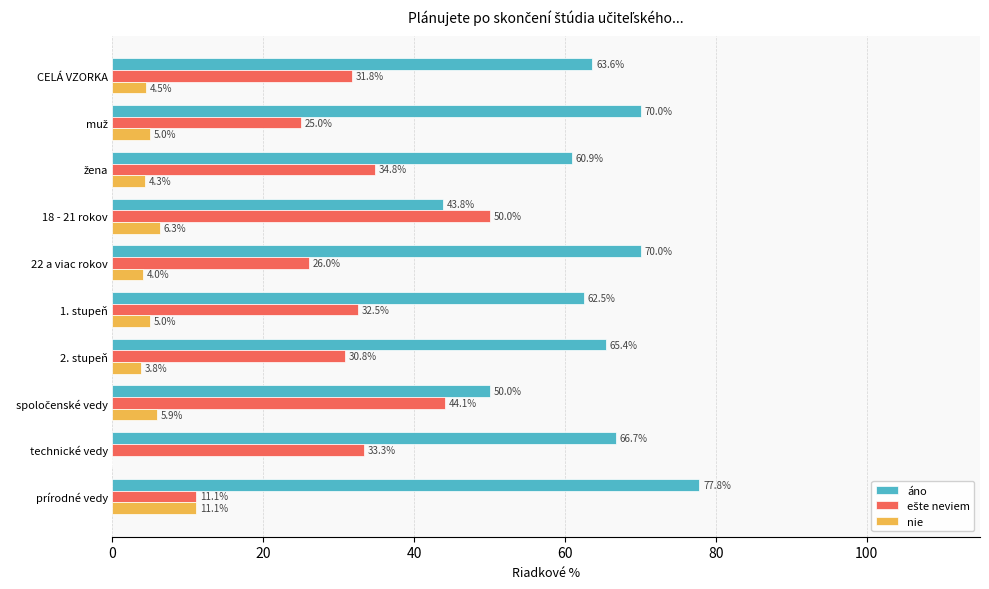

At which category does the chart reach its peak across all series?

prírodné vedy